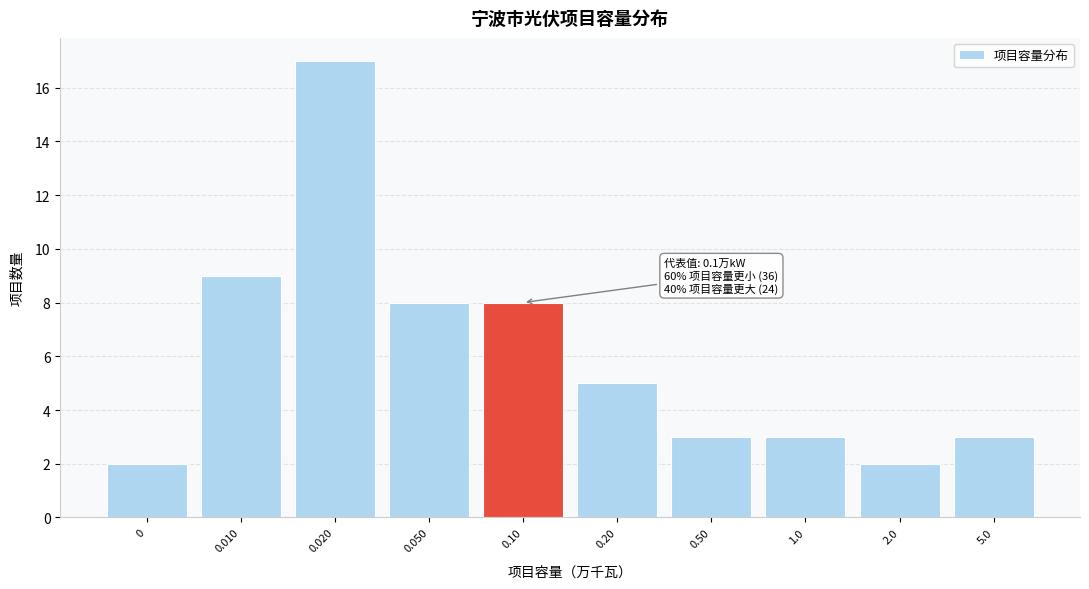

Reading left to right, extract all data points from this chart.

0=2	0.010=9	0.020=17	0.050=8	0.10=8	0.20=5	0.50=3	1.0=3	2.0=2	5.0=3